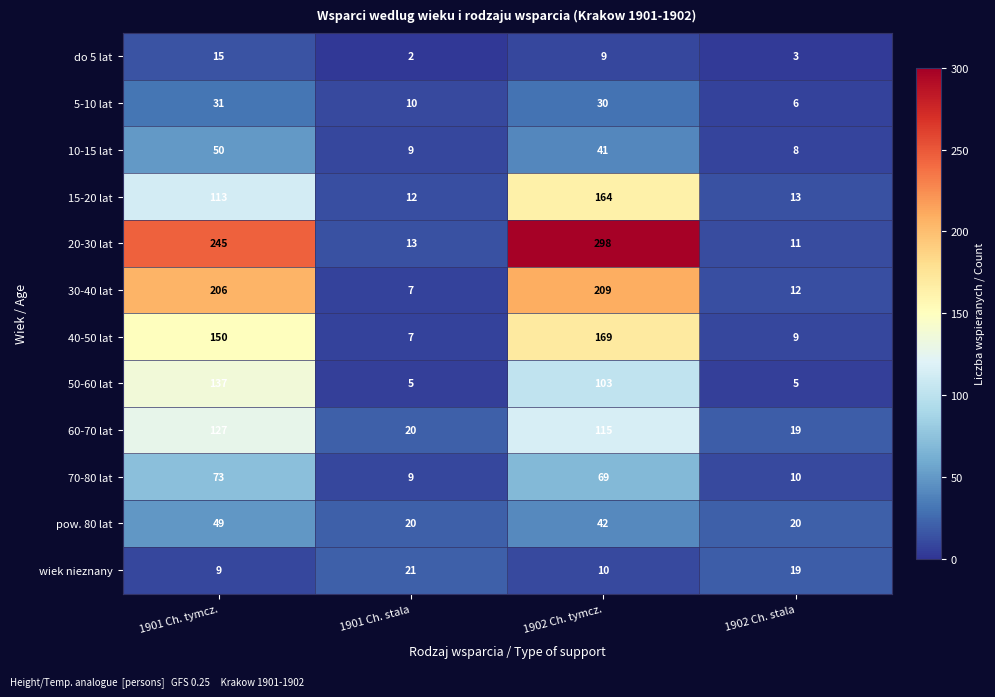

Where does the 5-10 lat series first go above 30?

1901 Ch. tymcz.